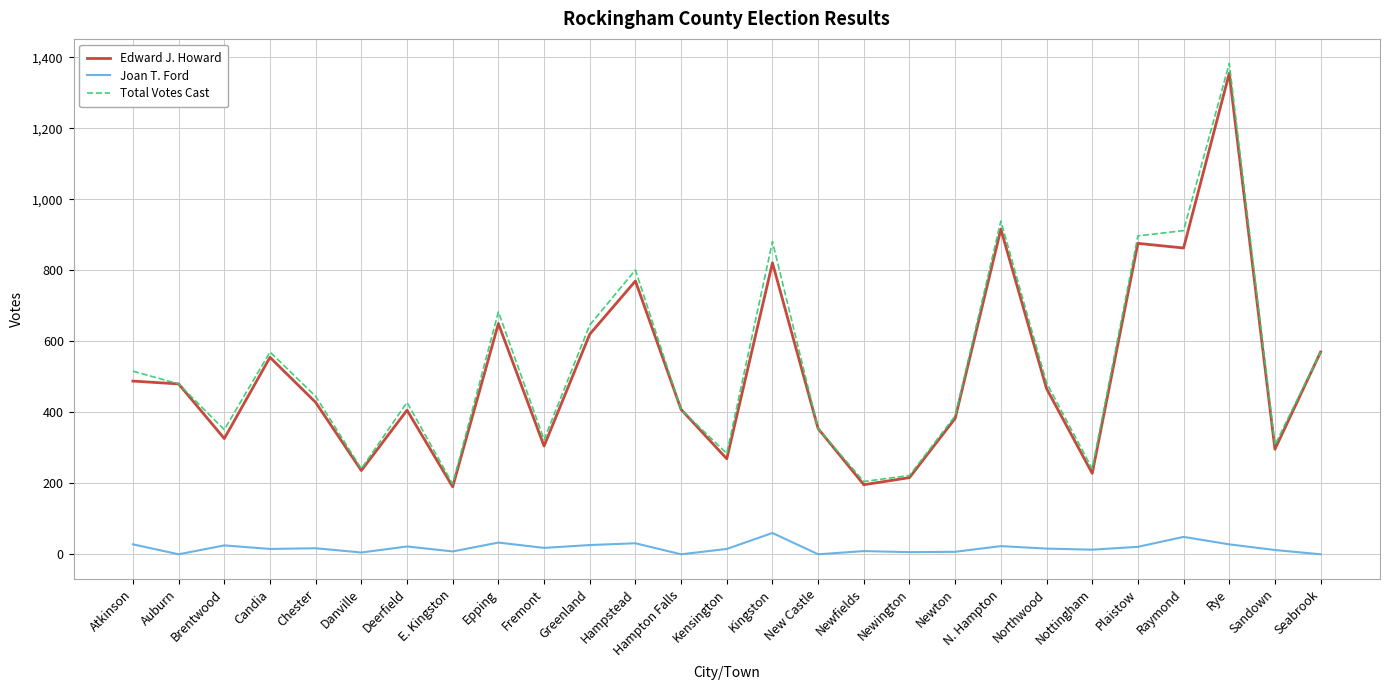

True or false: Joan T. Ford and Edward J. Howard cross at least once.

False